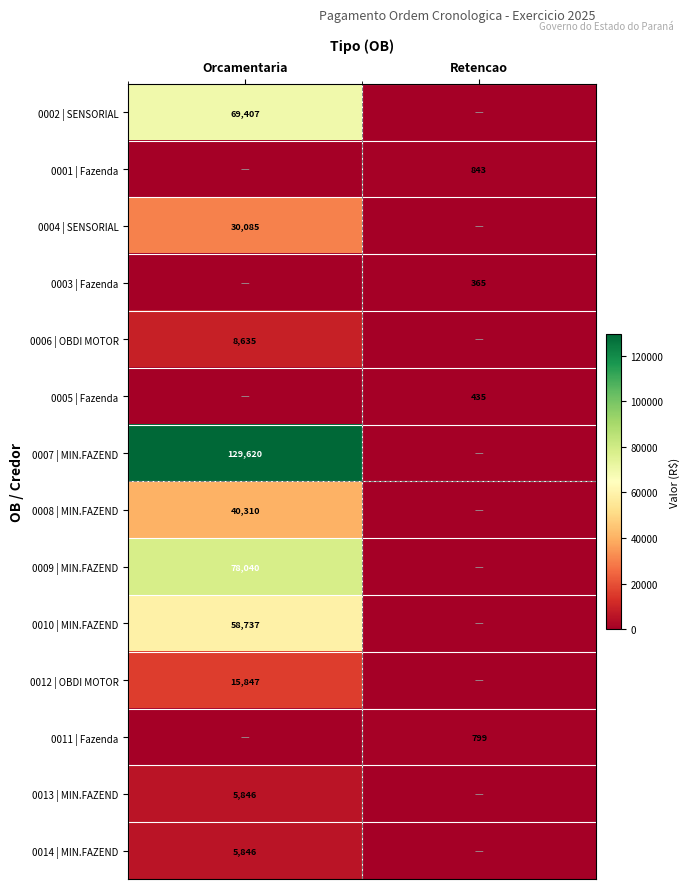

At which category does the chart reach its peak across all series?

Orcamentaria